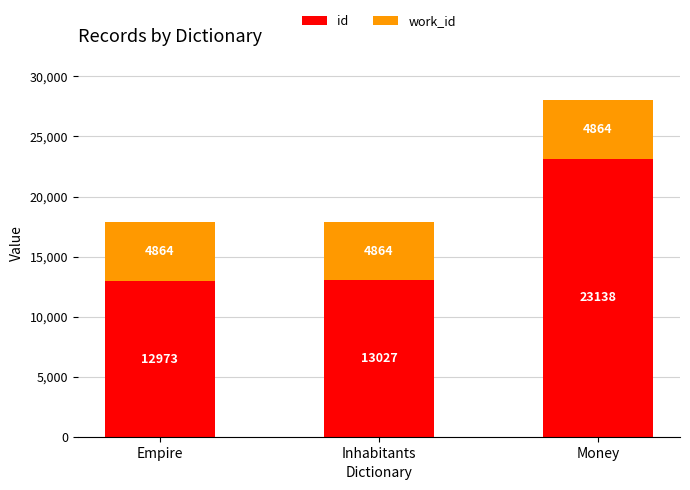

Are the bars grouped side by side (vs. stacked)?

No